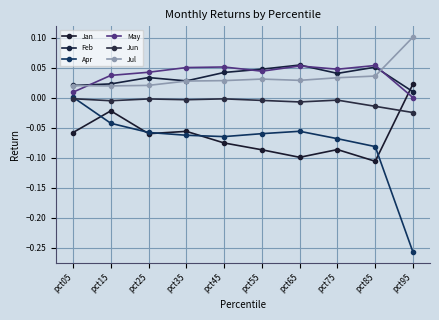

What is the value of the May point at the 5th from the left?

0.1